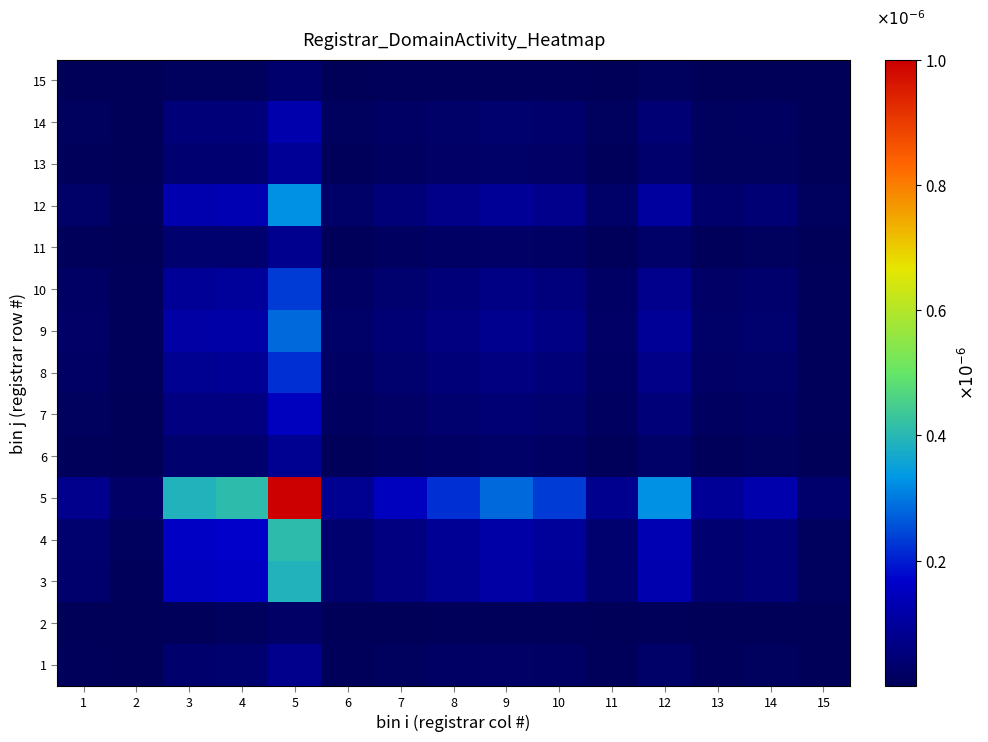

Reading left to right, list all the values displayed in this chart.

1: 1=0.0	2=0.0	3=0.0	4=0.0	5=0.0	6=0.0	7=0.0	8=0.0	9=0.0	10=0.0	11=0.0	12=0.0	13=0.0	14=0.0	15=0.0
2: 1=0.0	2=0.0	3=0.0	4=0.0	5=0.0	6=0.0	7=0.0	8=0.0	9=0.0	10=0.0	11=0.0	12=0.0	13=0.0	14=0.0	15=0.0
3: 1=0.0	2=0.0	3=0.0	4=0.0	5=0.0	6=0.0	7=0.0	8=0.0	9=0.0	10=0.0	11=0.0	12=0.0	13=0.0	14=0.0	15=0.0
4: 1=0.0	2=0.0	3=0.0	4=0.0	5=0.0	6=0.0	7=0.0	8=0.0	9=0.0	10=0.0	11=0.0	12=0.0	13=0.0	14=0.0	15=0.0
5: 1=0.0	2=0.0	3=0.0	4=0.0	5=0.0	6=0.0	7=0.0	8=0.0	9=0.0	10=0.0	11=0.0	12=0.0	13=0.0	14=0.0	15=0.0
6: 1=0.0	2=0.0	3=0.0	4=0.0	5=0.0	6=0.0	7=0.0	8=0.0	9=0.0	10=0.0	11=0.0	12=0.0	13=0.0	14=0.0	15=0.0
7: 1=0.0	2=0.0	3=0.0	4=0.0	5=0.0	6=0.0	7=0.0	8=0.0	9=0.0	10=0.0	11=0.0	12=0.0	13=0.0	14=0.0	15=0.0
8: 1=0.0	2=0.0	3=0.0	4=0.0	5=0.0	6=0.0	7=0.0	8=0.0	9=0.0	10=0.0	11=0.0	12=0.0	13=0.0	14=0.0	15=0.0
9: 1=0.0	2=0.0	3=0.0	4=0.0	5=0.0	6=0.0	7=0.0	8=0.0	9=0.0	10=0.0	11=0.0	12=0.0	13=0.0	14=0.0	15=0.0
10: 1=0.0	2=0.0	3=0.0	4=0.0	5=0.0	6=0.0	7=0.0	8=0.0	9=0.0	10=0.0	11=0.0	12=0.0	13=0.0	14=0.0	15=0.0
11: 1=0.0	2=0.0	3=0.0	4=0.0	5=0.0	6=0.0	7=0.0	8=0.0	9=0.0	10=0.0	11=0.0	12=0.0	13=0.0	14=0.0	15=0.0
12: 1=0.0	2=0.0	3=0.0	4=0.0	5=0.0	6=0.0	7=0.0	8=0.0	9=0.0	10=0.0	11=0.0	12=0.0	13=0.0	14=0.0	15=0.0
13: 1=0.0	2=0.0	3=0.0	4=0.0	5=0.0	6=0.0	7=0.0	8=0.0	9=0.0	10=0.0	11=0.0	12=0.0	13=0.0	14=0.0	15=0.0
14: 1=0.0	2=0.0	3=0.0	4=0.0	5=0.0	6=0.0	7=0.0	8=0.0	9=0.0	10=0.0	11=0.0	12=0.0	13=0.0	14=0.0	15=0.0
15: 1=0.0	2=0.0	3=0.0	4=0.0	5=0.0	6=0.0	7=0.0	8=0.0	9=0.0	10=0.0	11=0.0	12=0.0	13=0.0	14=0.0	15=0.0